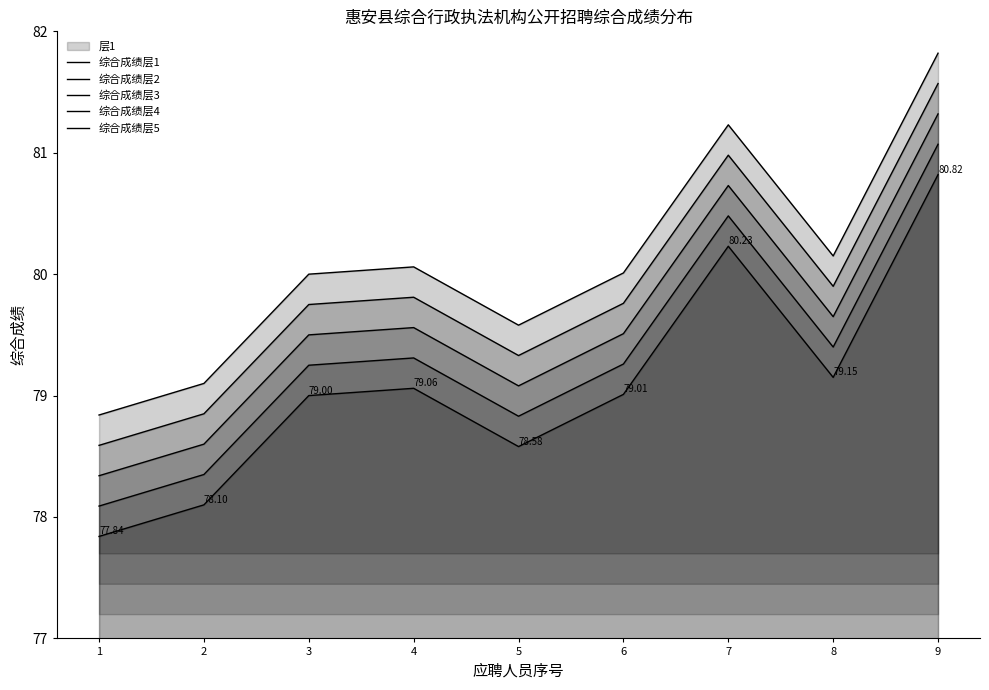

True or false: 综合成绩层2 has more than 0 points higher than both neighbors.

True